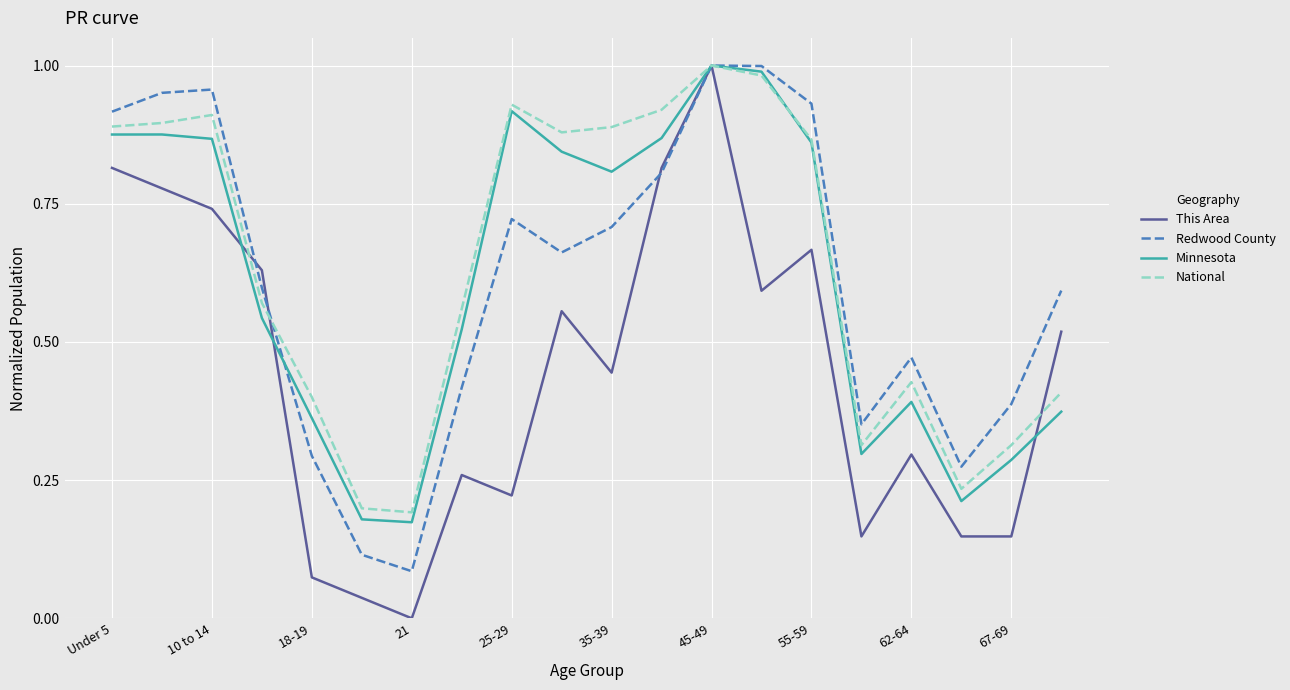

Which series has the largest range (max minus min)?

This Area